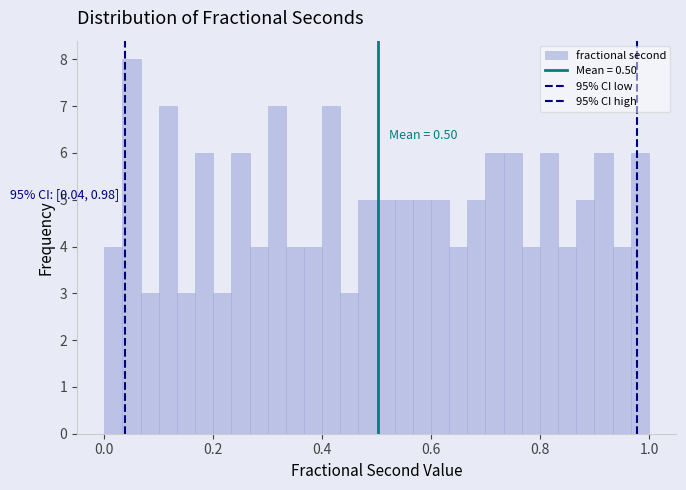

Around what value on the x-axis is the tallest bar? Give the approximate position of its centre, as read against the axis.

0.06